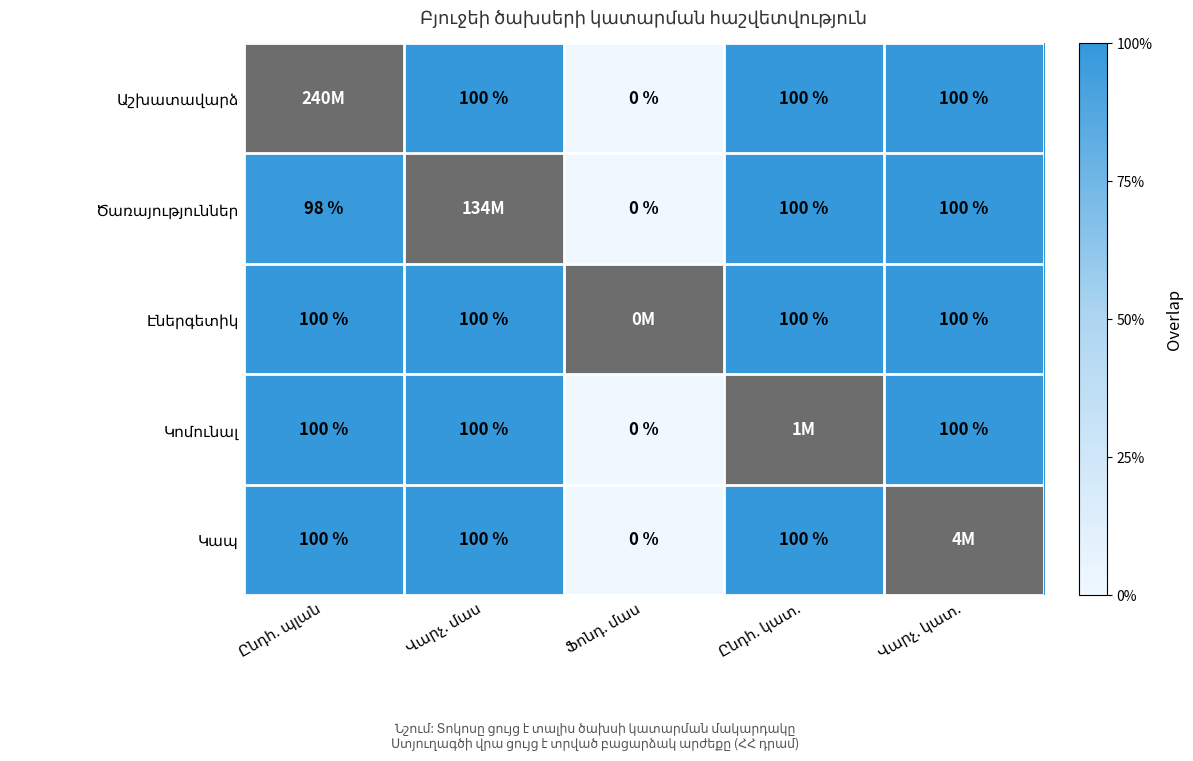

The Կոմունալ series shows 0.6 at Ընդհ. կատ.. True or false?

False